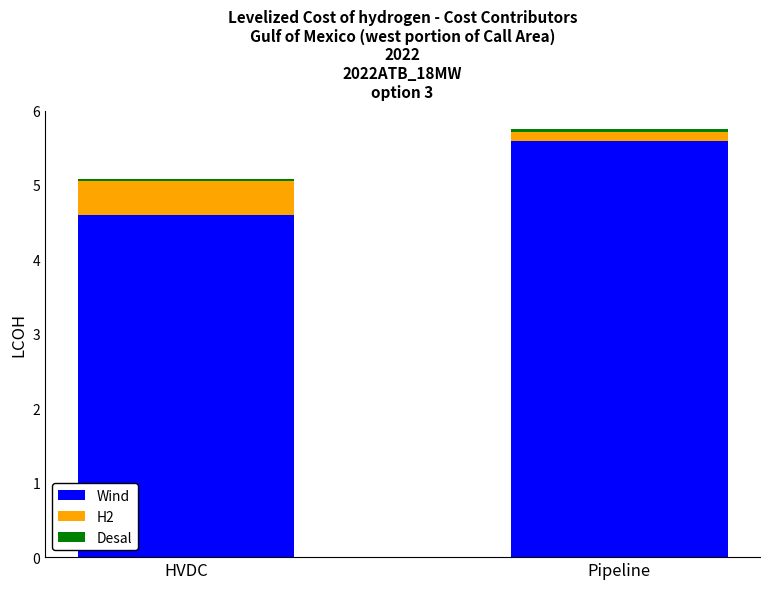

What is the difference between the maximum and minimum values in the Wind series?

1.0